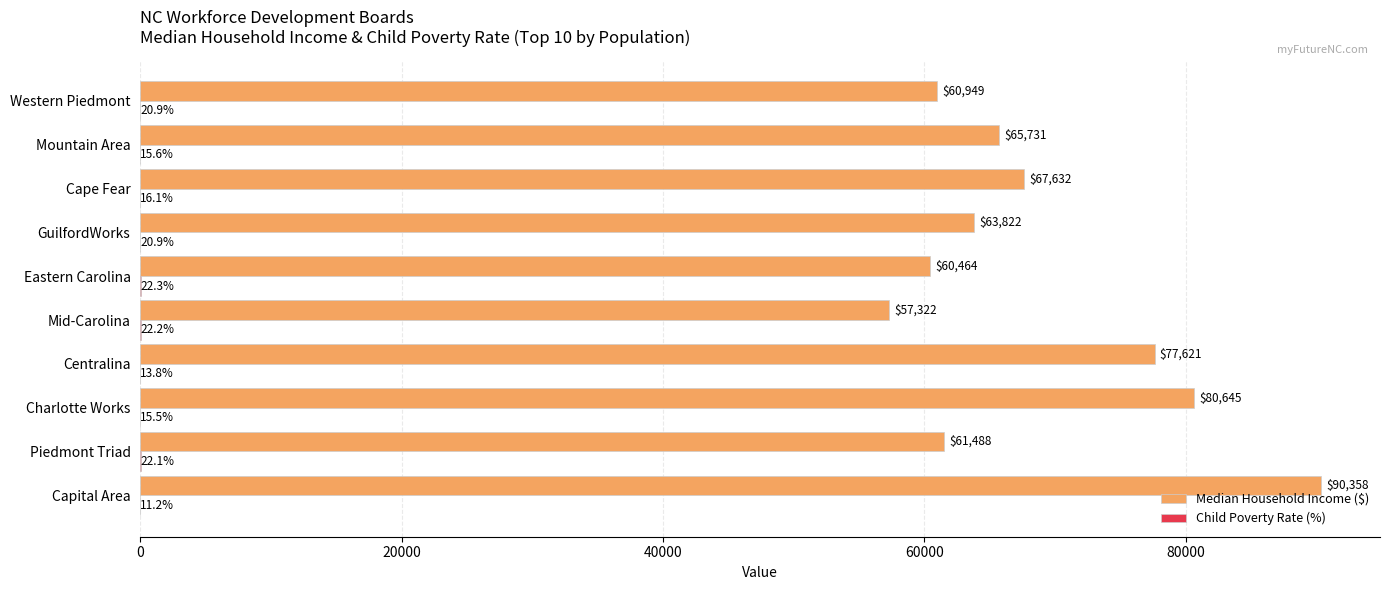

What is the maximum value shown in the chart?

90358.0